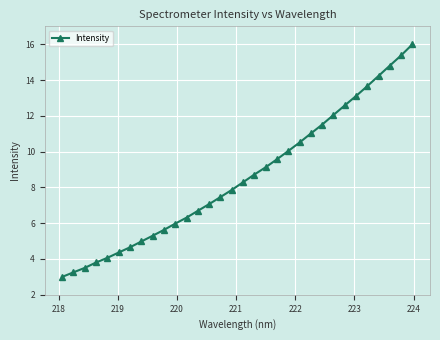

Reading right to left, list all the values displayed in this chart.

16.0	15.4	14.8	14.2	13.7	13.1	12.6	12.0	11.5	11.0	10.5	10.0	9.6	9.1	8.7	8.3	7.9	7.5	7.1	6.7	6.3	6.0	5.6	5.3	5.0	4.7	4.4	4.1	3.8	3.5	3.3	3.0